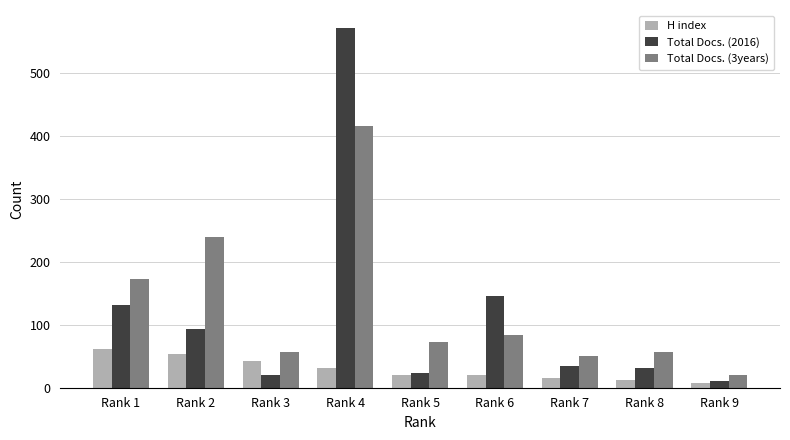

Which label corresponds to the largest value in the chart?

Rank 4